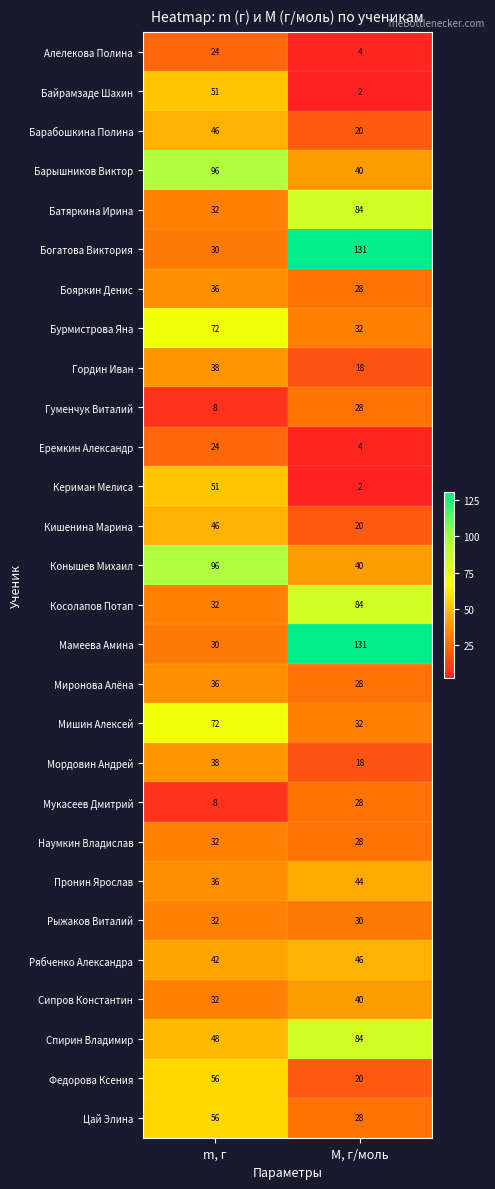

Where is Кериман Мелиса nearest to the value 26?

М, г/моль